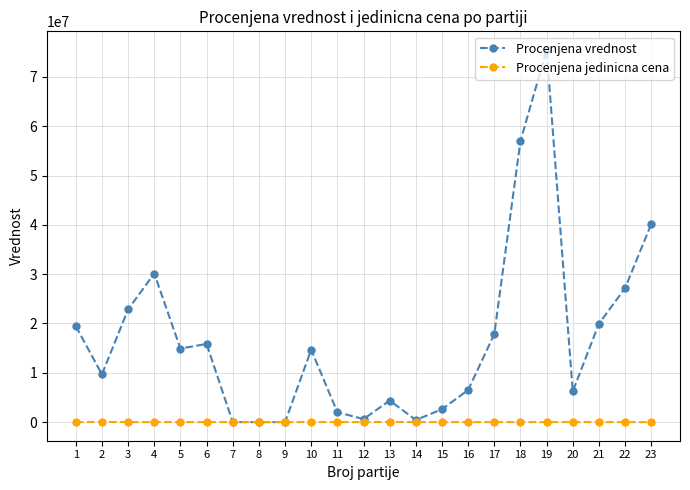

Does the chart display data point markers on the line(s)?

Yes